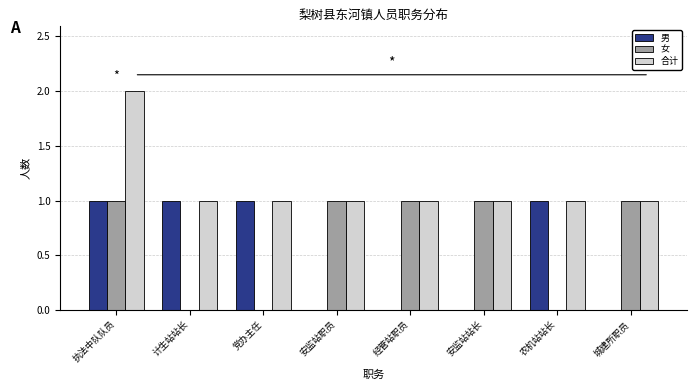

At which category is the sum across all series the highest?

执法中队队员